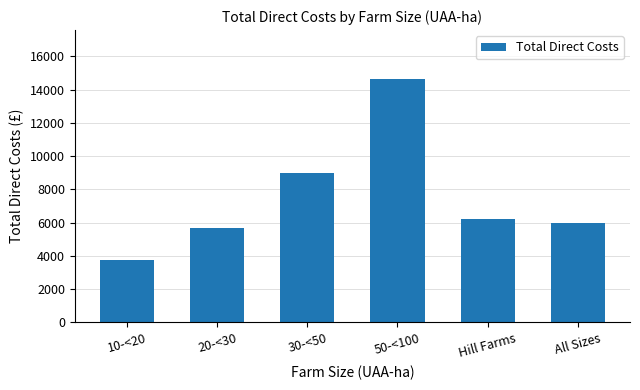

Rank the categories by value from highest to lowest.

50-<100, 30-<50, Hill Farms, All Sizes, 20-<30, 10-<20